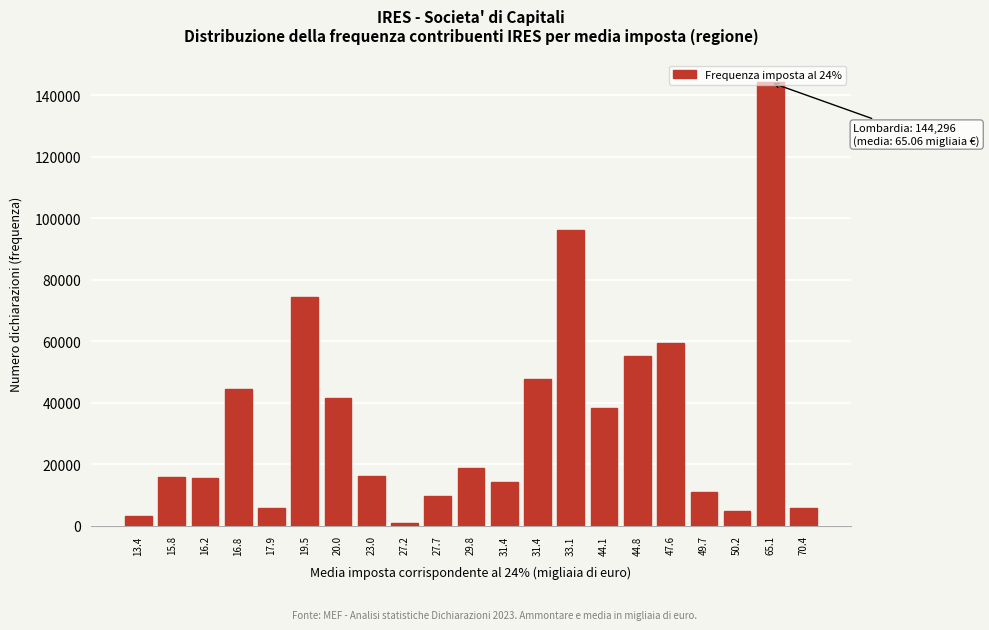

Count the number of data series in this chart.

1